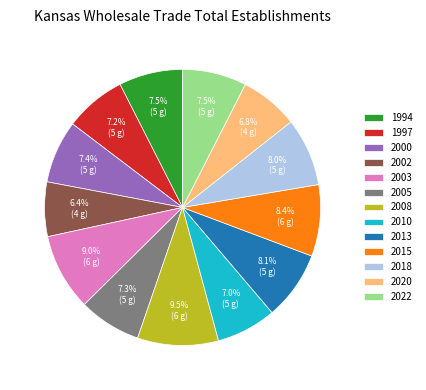

Count the number of slices in the pie.

13